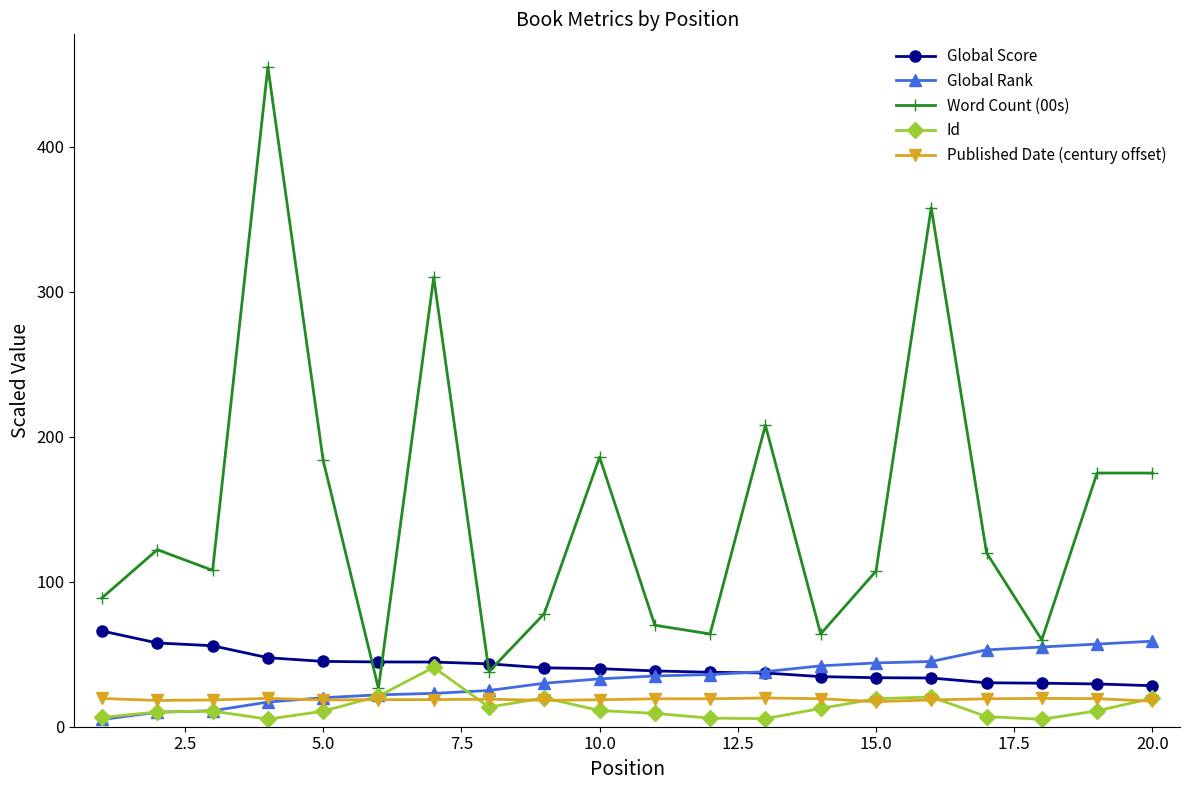

True or false: Id and Word Count (00s) cross at least once.

False